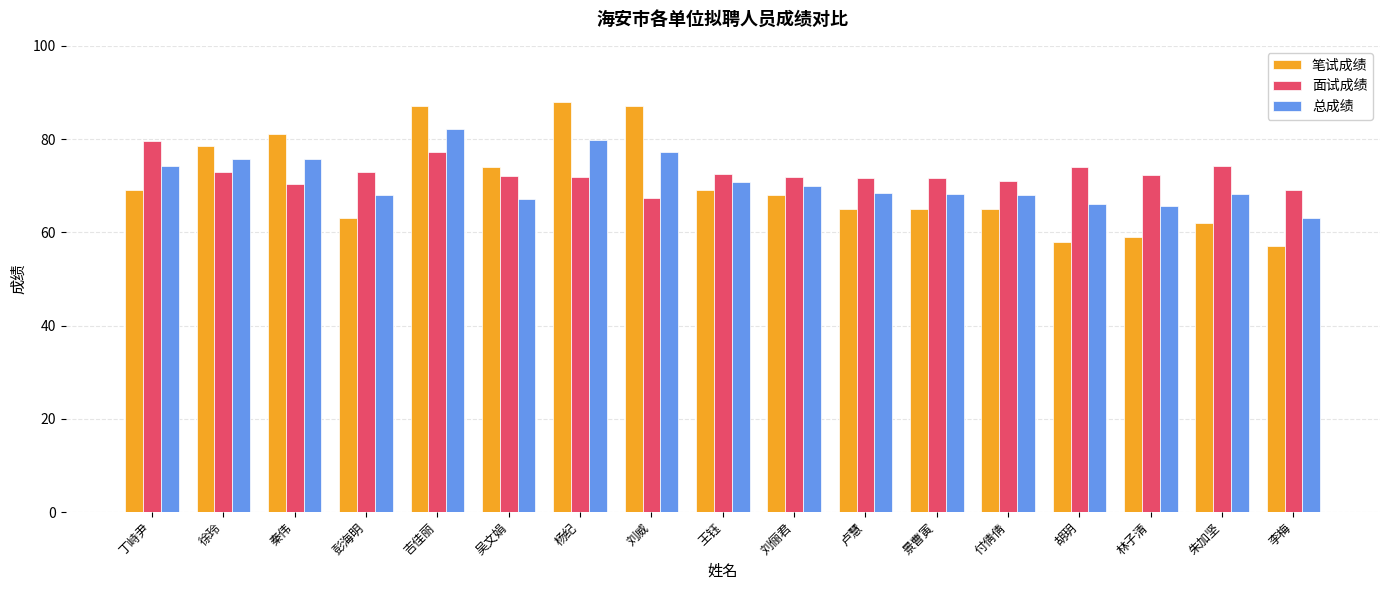

Between 吴文娟 and 李梅, which series saw the biggest shift?

笔试成绩